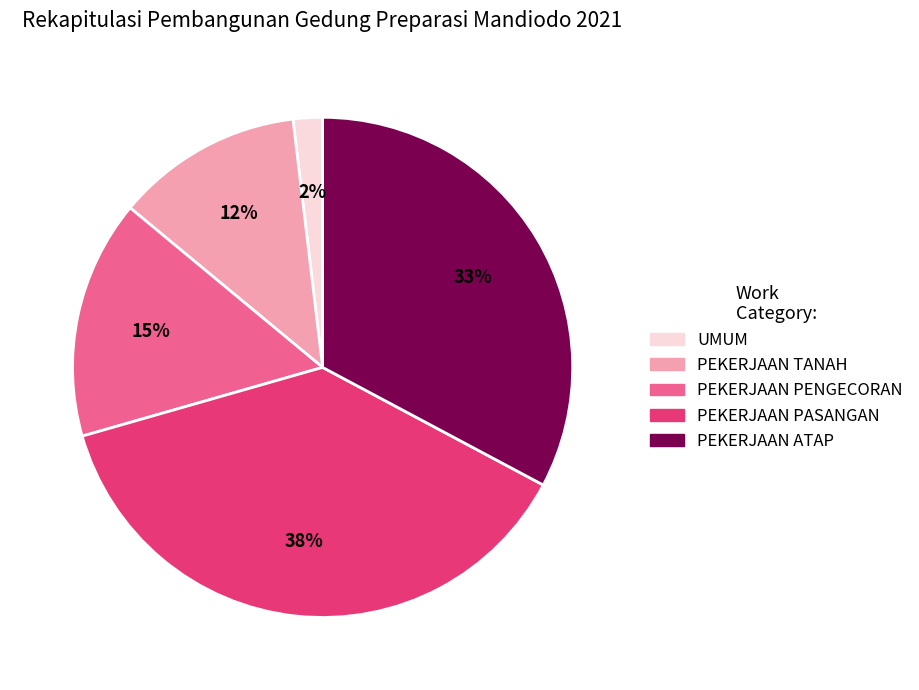

Rank the categories by value from lowest to highest.

UMUM, PEKERJAAN TANAH, PEKERJAAN PENGECORAN, PEKERJAAN ATAP, PEKERJAAN PASANGAN